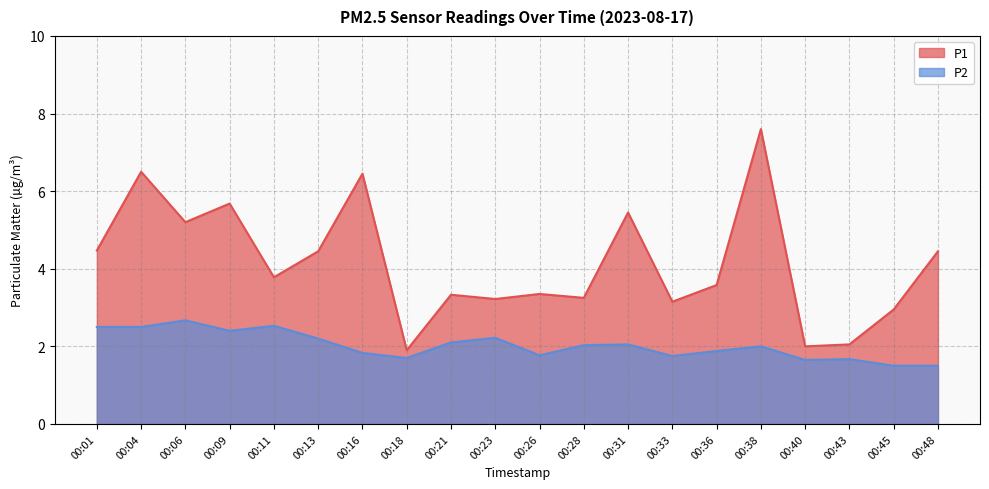

True or false: P2 has a value of 2.2 at 00:13.

True